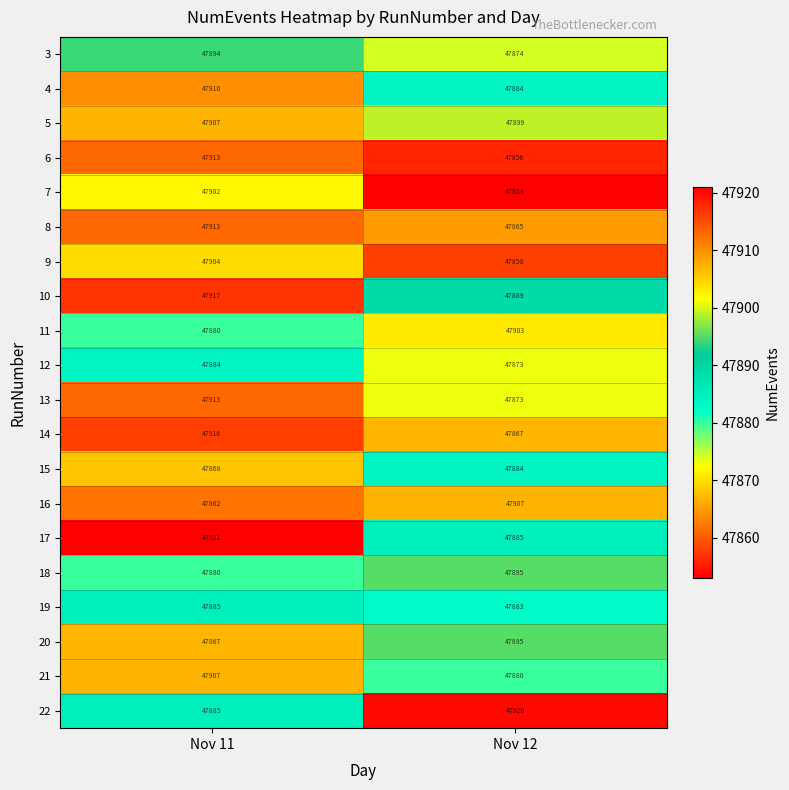

At how many categories does at least one series exceed 47900?

2